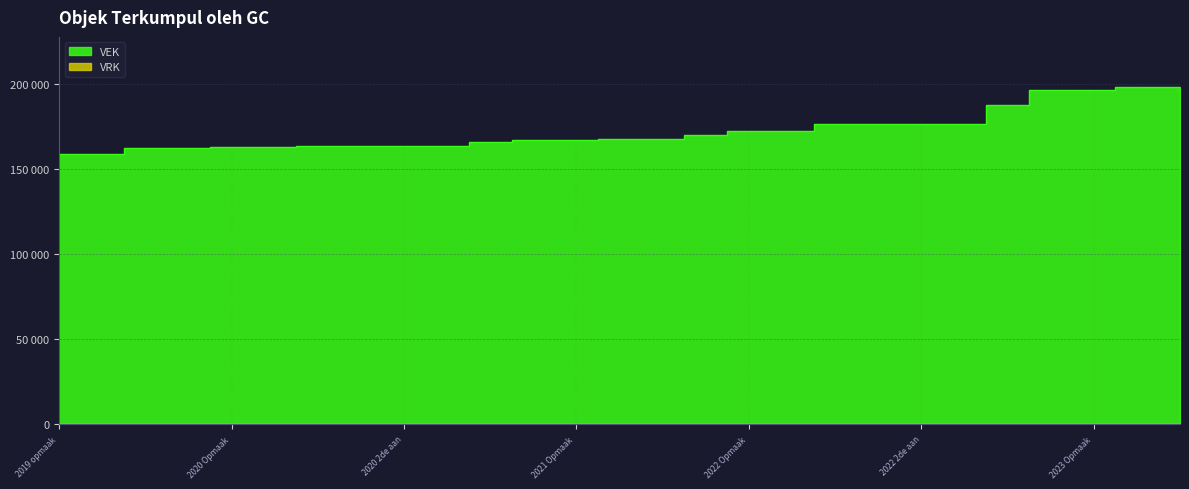

Where does the data first go above 168018?

2021 uitvoering